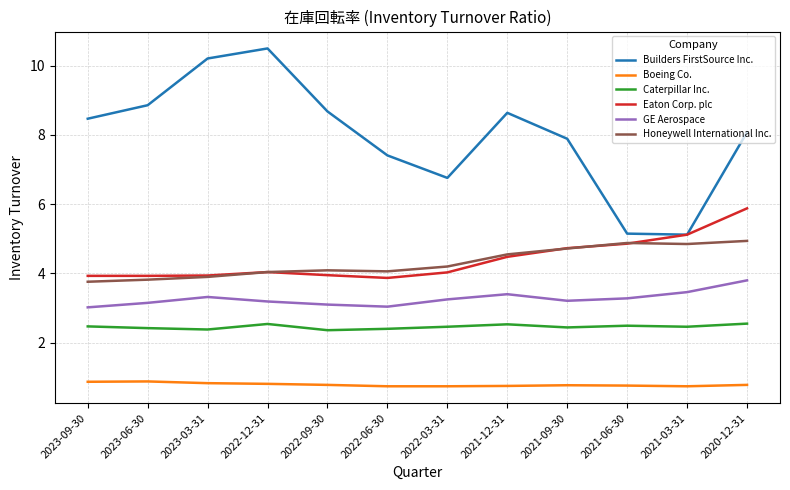

What position from the right is 2022-12-31?

9